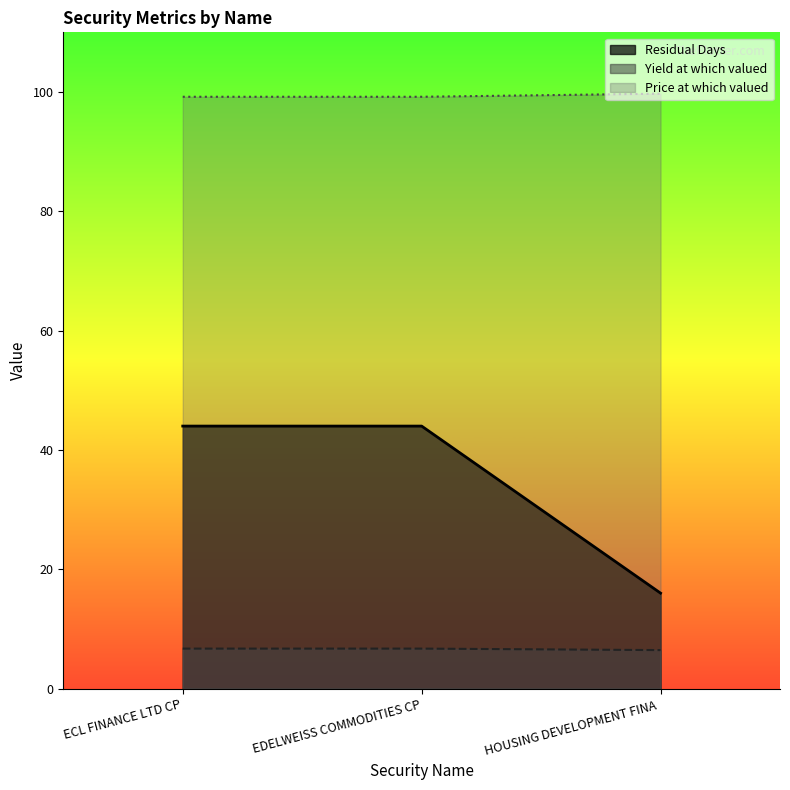

What is the difference between the maximum and minimum values in the Yield at which valued series?

0.2